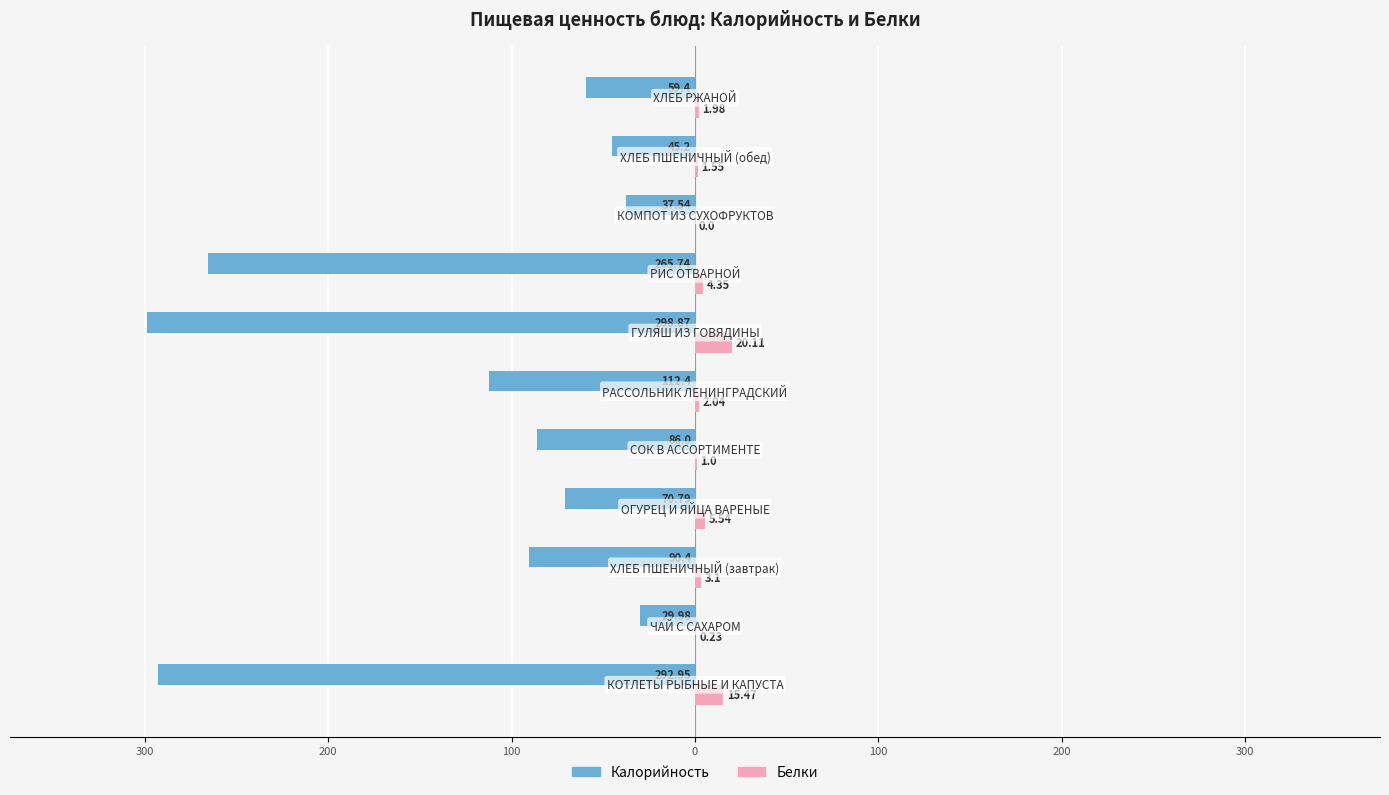

What are all the series names shown in the legend?

Калорийность, Белки